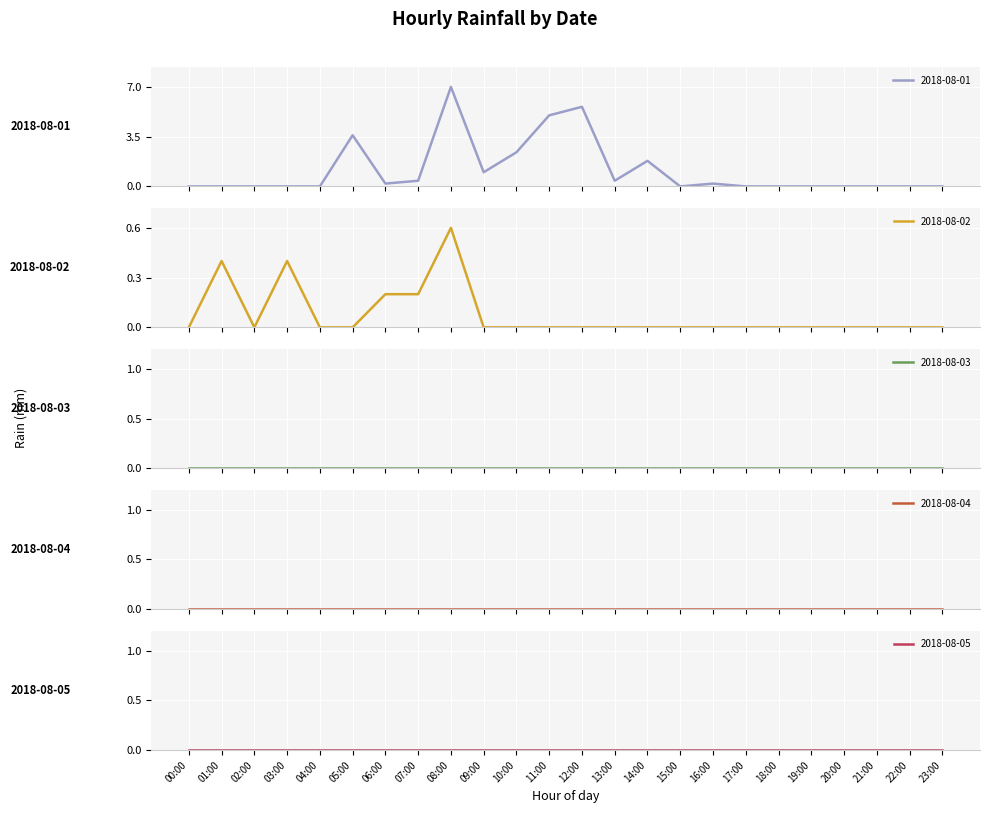

True or false: 2018-08-03 and 2018-08-04 intersect in this chart.

False